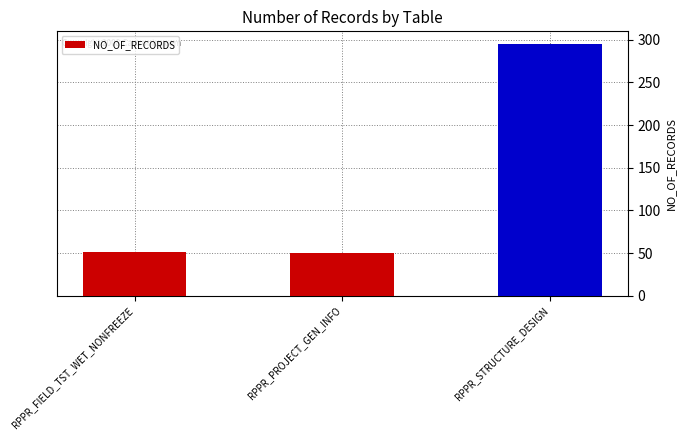

What is the change in value from RPPR_PROJECT_GEN_INFO to RPPR_STRUCTURE_DESIGN?

+245